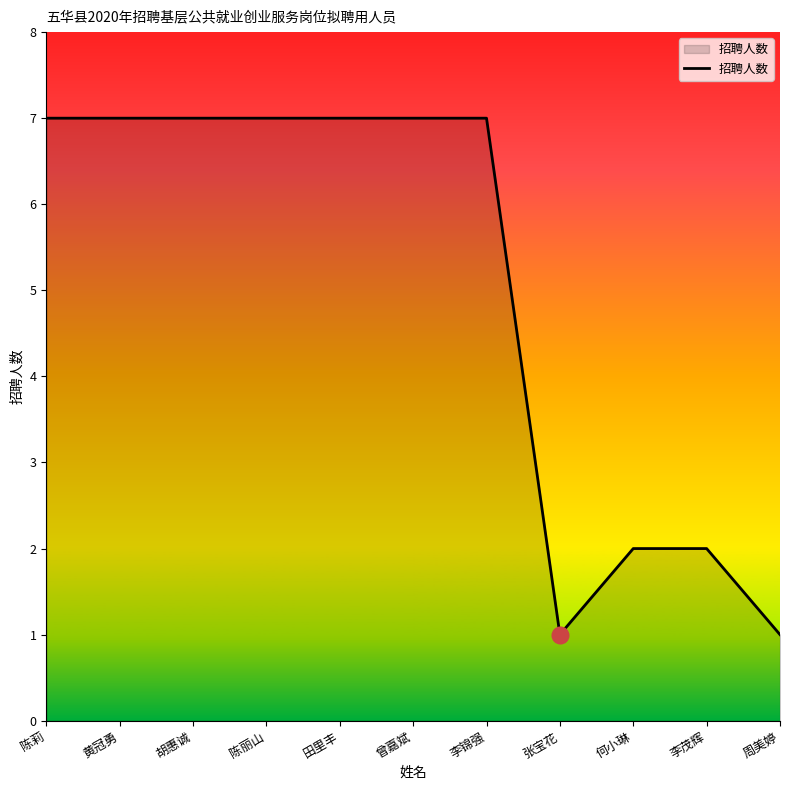

Does the chart display data point markers on the line(s)?

No